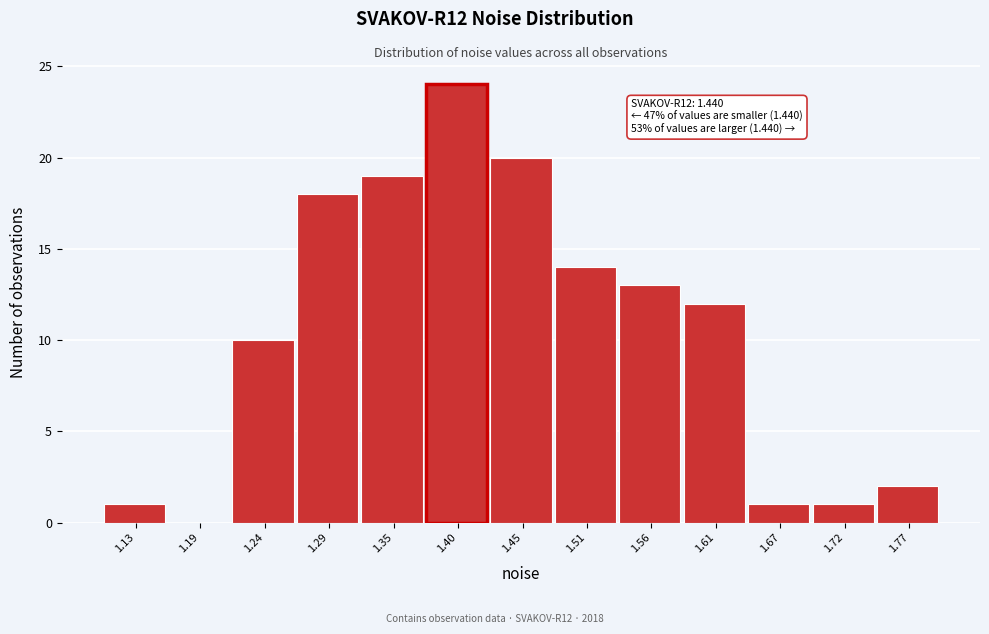

Reading right to left, what are all the values shown in this chart?

1.77=2	1.72=1	1.67=1	1.61=12	1.56=13	1.51=14	1.45=20	1.40=24	1.35=19	1.29=18	1.24=10	1.19=0	1.13=1